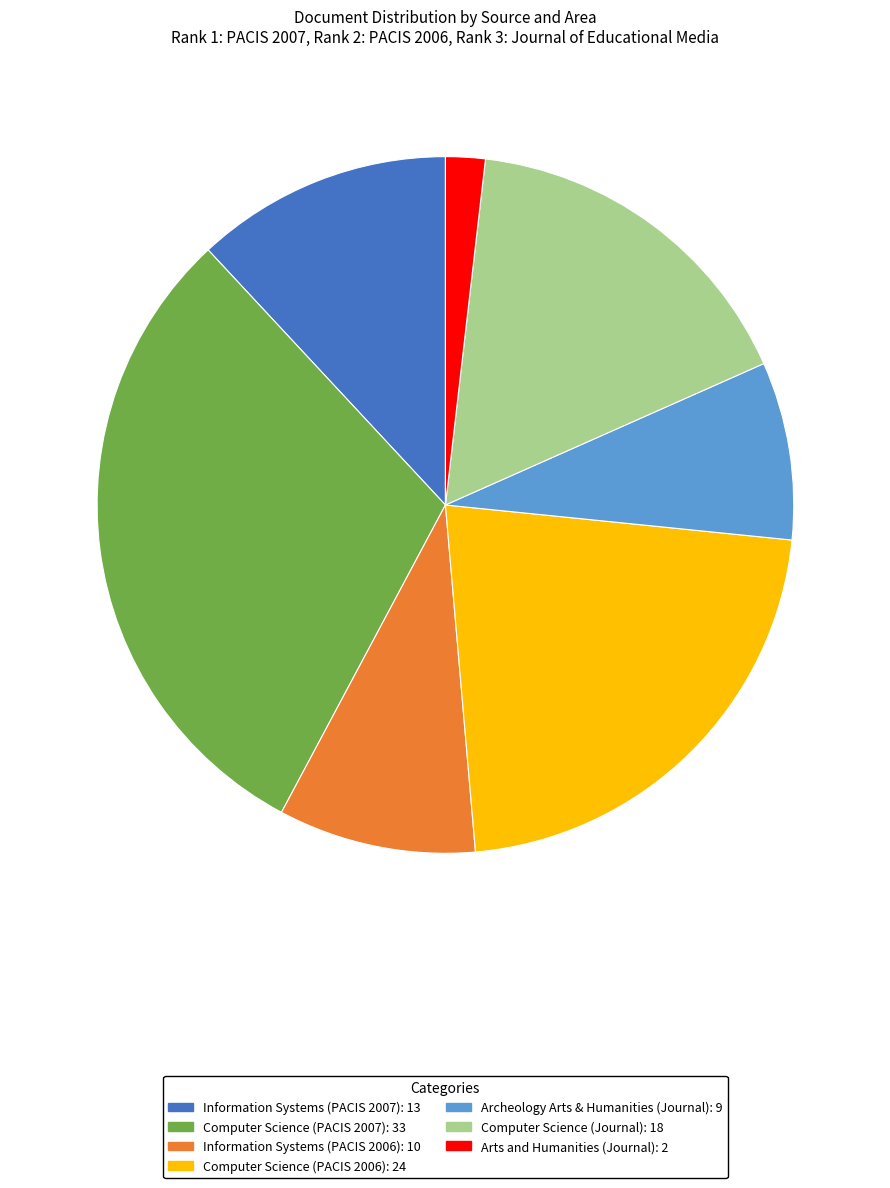

Does Computer Science (PACIS 2007) account for over 50% of the chart?

No